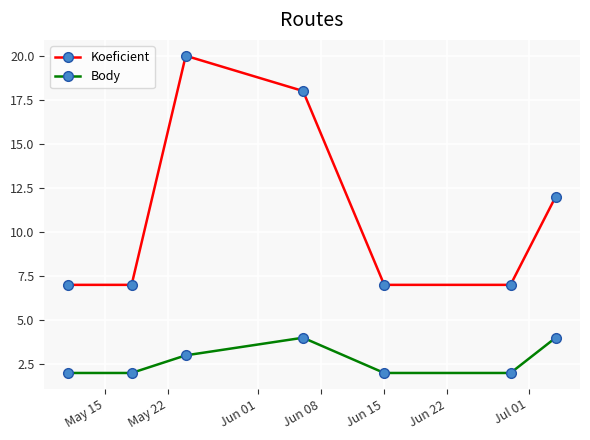

How many interior local peaks does the Koeficient series have?

1